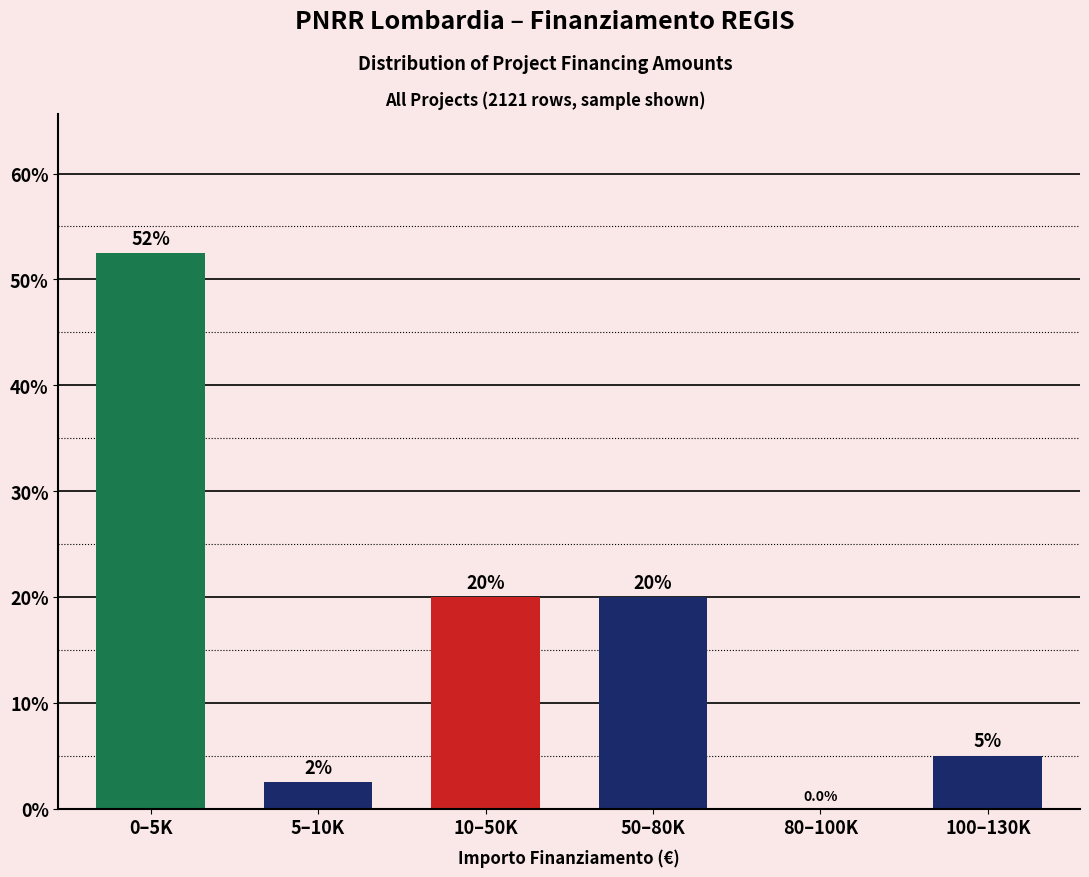

Reading left to right, what are all the values shown in this chart?

0–5K=52.5	5–10K=2.5	10–50K=20.0	50–80K=20.0	80–100K=0.0	100–130K=5.0